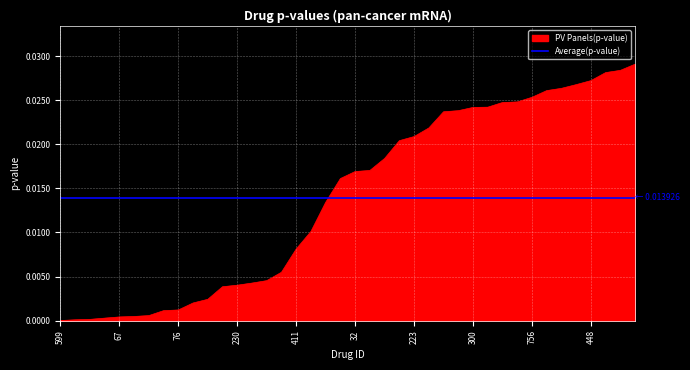

Rank the categories by value from lowest to highest.

599, 19, 520, 693, 67, 271, 424, 31, 76, 725, 337, 345, 230, 563, 47, 657, 411, 400, 139, 544, 32, 66, 548, 471, 223, 380, 338, 210, 300, 750, 443, 37, 756, 740, 682, 749, 448, 173, 177, 629